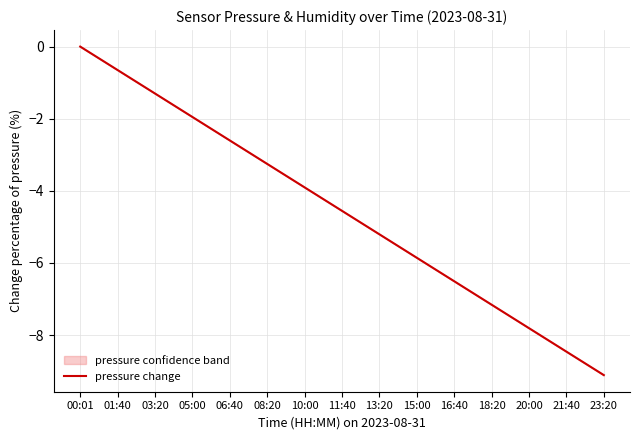

What is the difference between the maximum and minimum values?

9.1